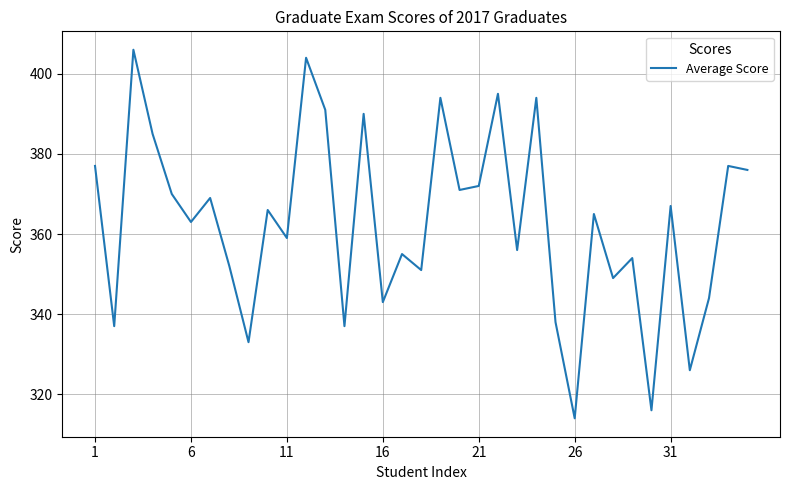

What is the difference between the maximum and minimum values?

92